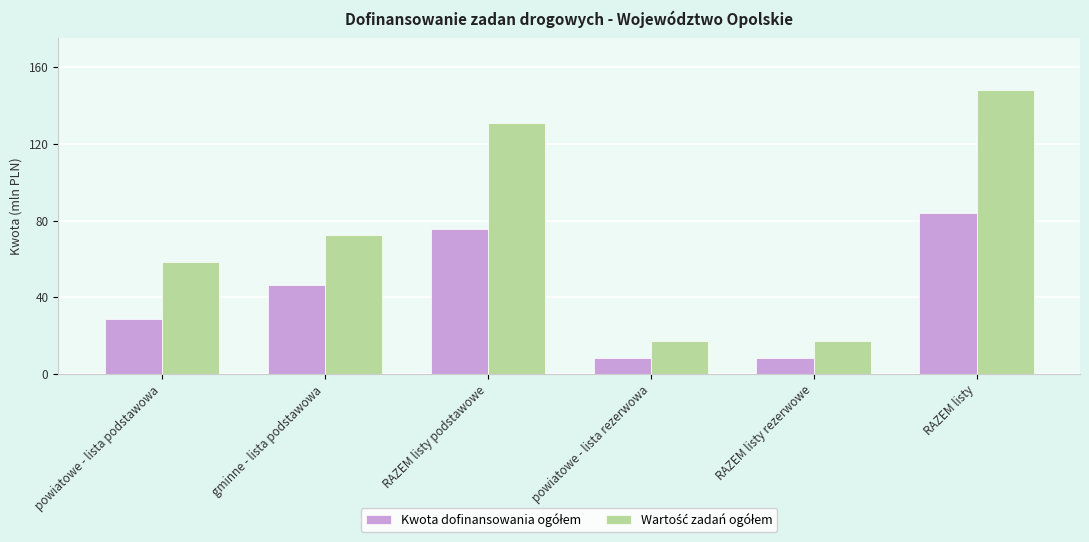

How many categories are shown in the chart?

6